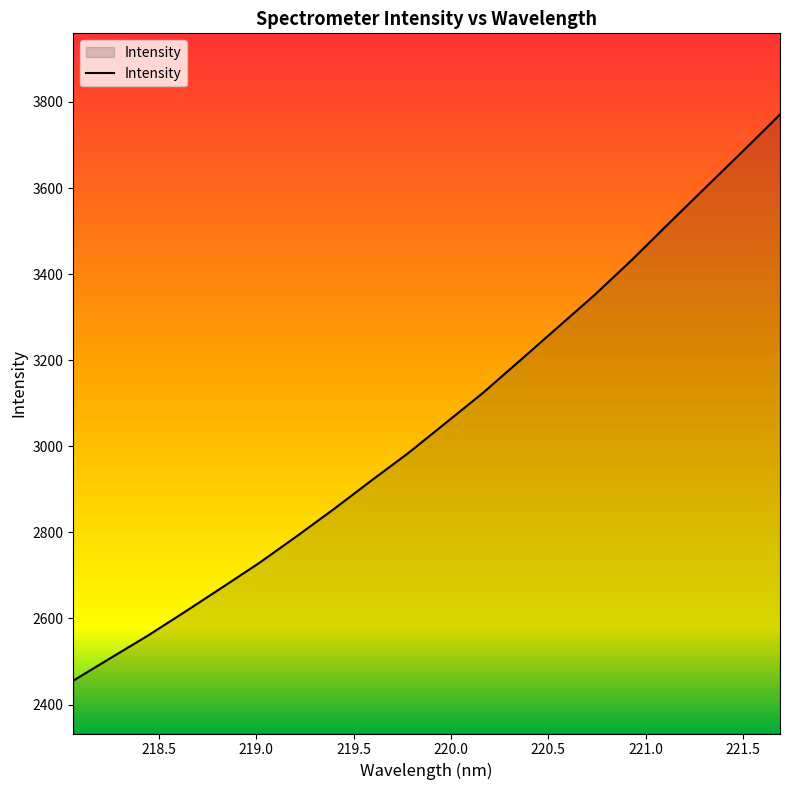

What is the greatest value displayed?

3770.9